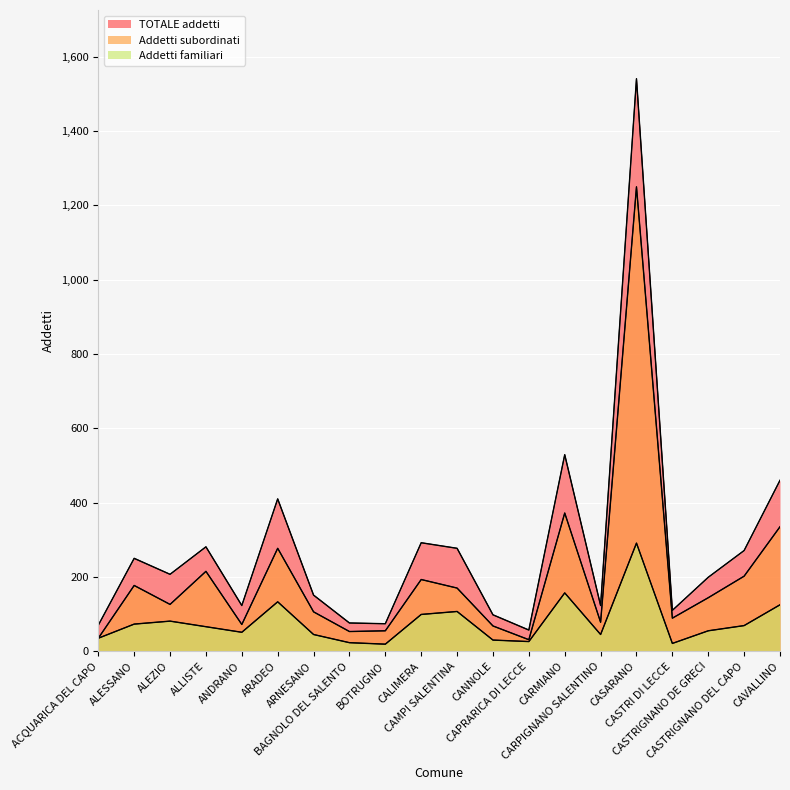

Which series has the largest total across all categories?

TOTALE addetti